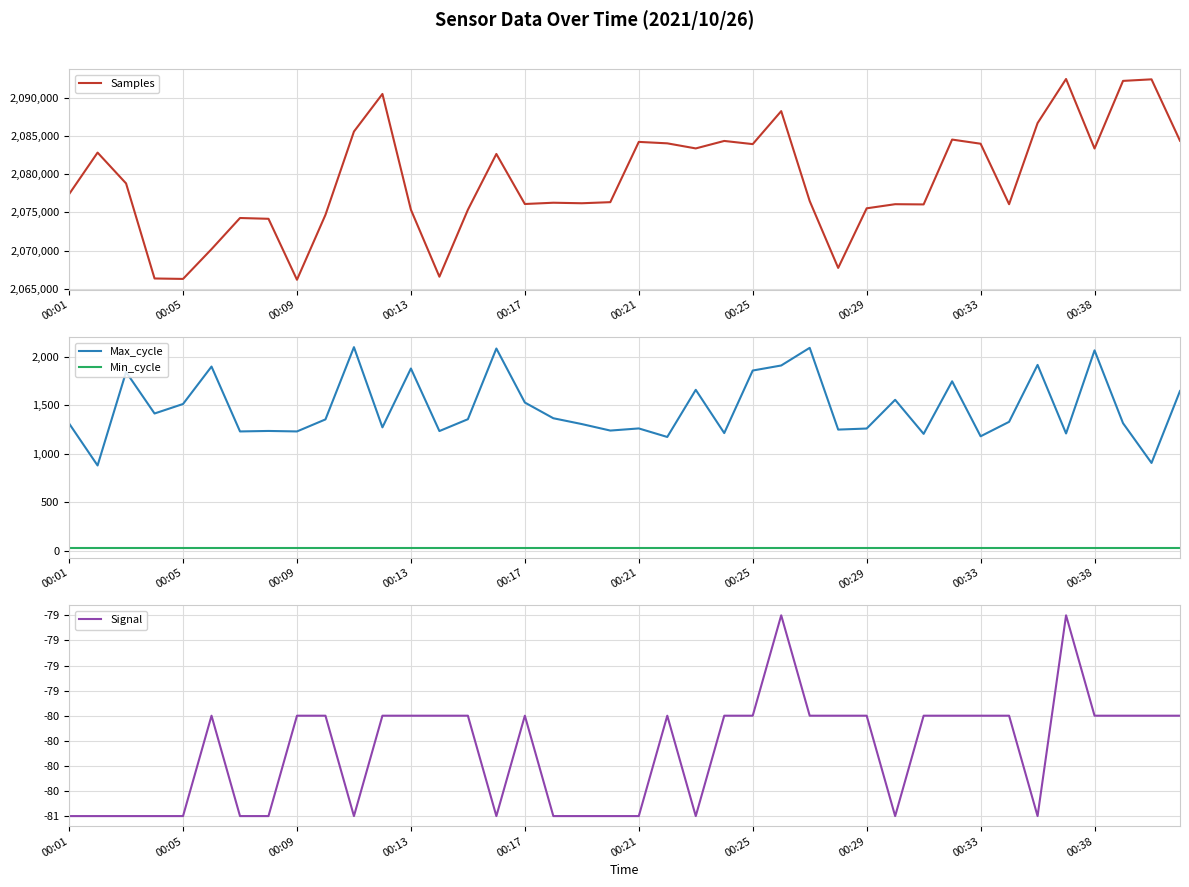

What value does the Min_cycle series have at 00:21?

28